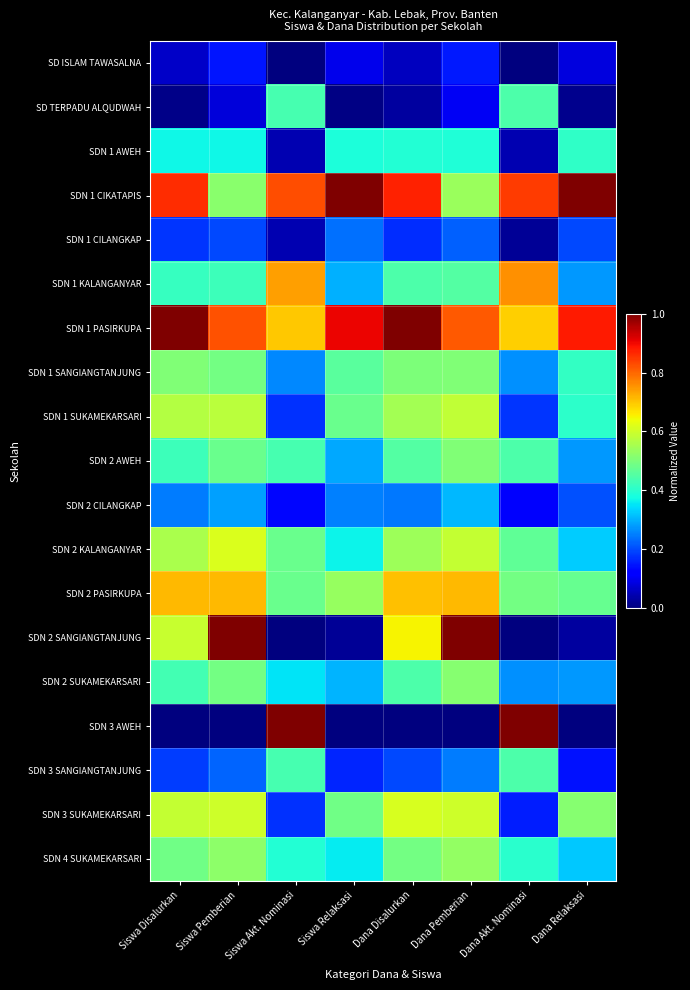

Rank the series by their maximum value, from lowest to highest.

SD ISLAM TAWASALNA, SDN 1 CILANGKAP, SDN 2 CILANGKAP, SDN 1 AWEH, SD TERPADU ALQUDWAH, SDN 3 SANGIANGTANJUNG, SDN 2 AWEH, SDN 1 SANGIANGTANJUNG, SDN 2 SUKAMEKARSARI, SDN 4 SUKAMEKARSARI, SDN 1 SUKAMEKARSARI, SDN 3 SUKAMEKARSARI, SDN 2 KALANGANYAR, SDN 2 PASIRKUPA, SDN 1 KALANGANYAR, SDN 1 CIKATAPIS, SDN 1 PASIRKUPA, SDN 2 SANGIANGTANJUNG, SDN 3 AWEH